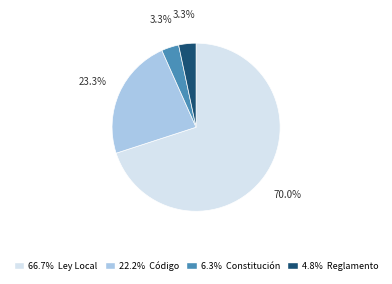

Is there a majority slice in this chart?

Yes